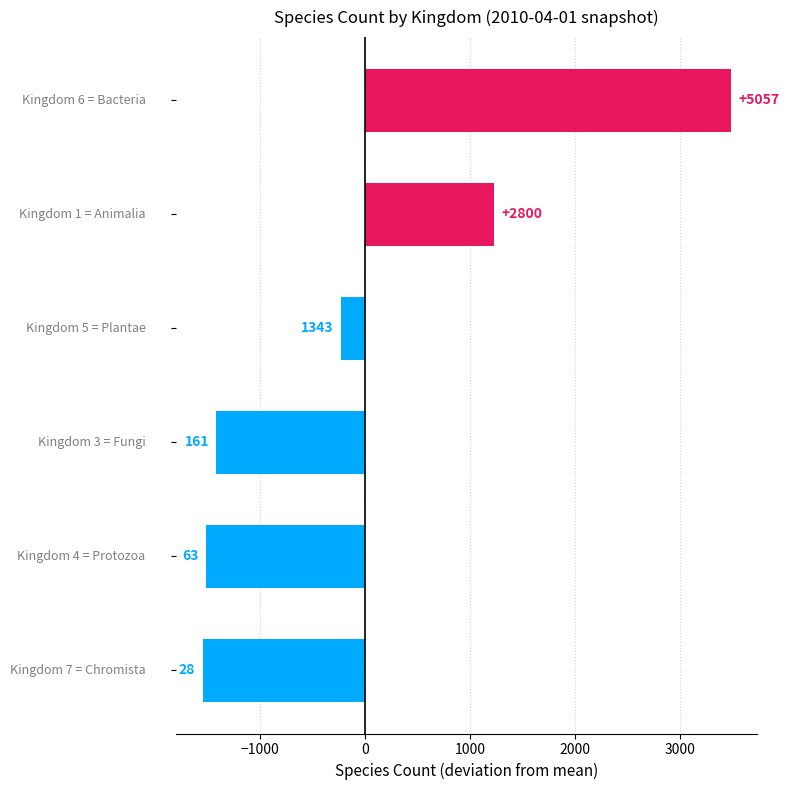

What is the minimum value shown in the chart?

-1547.3